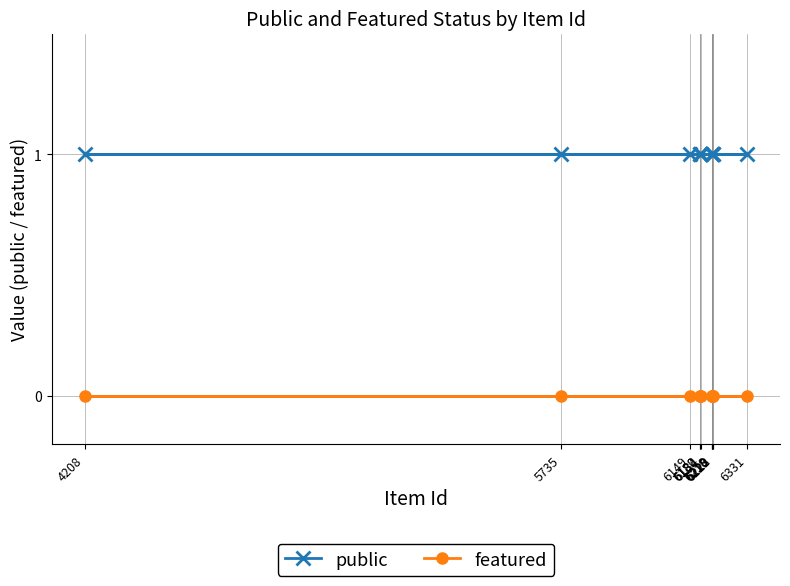

True or false: featured and public cross at least once.

False